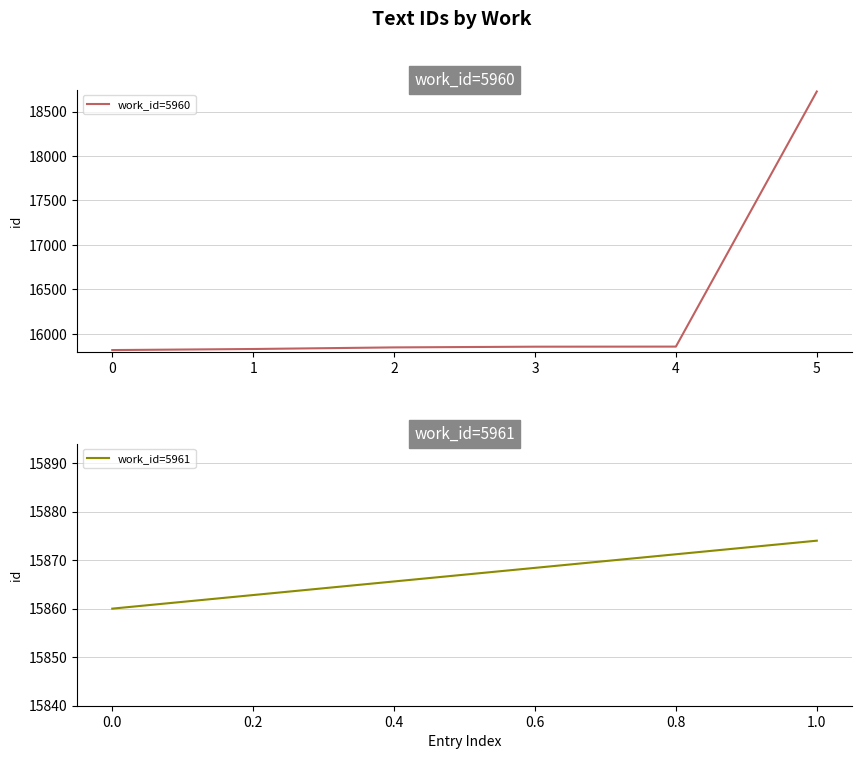

Count the number of categories in the chart.

6